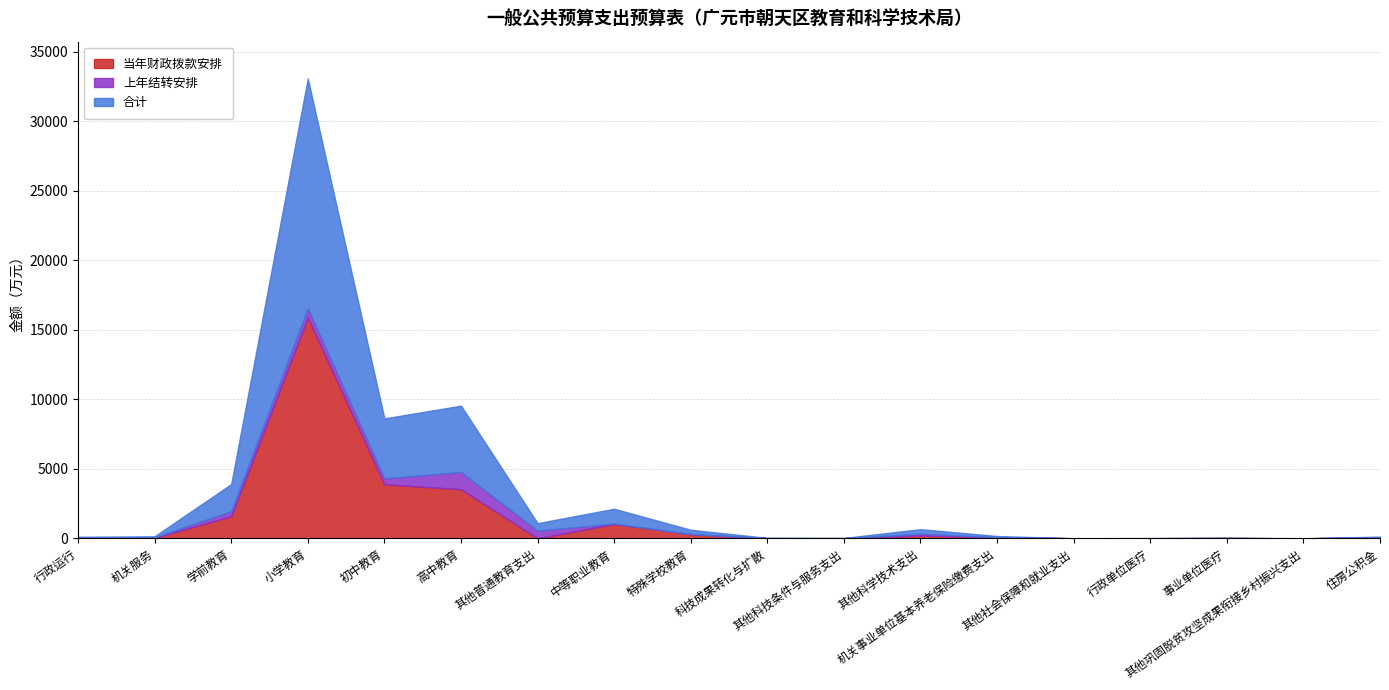

What is the total value across all series at 特殊学校教育?

614.7